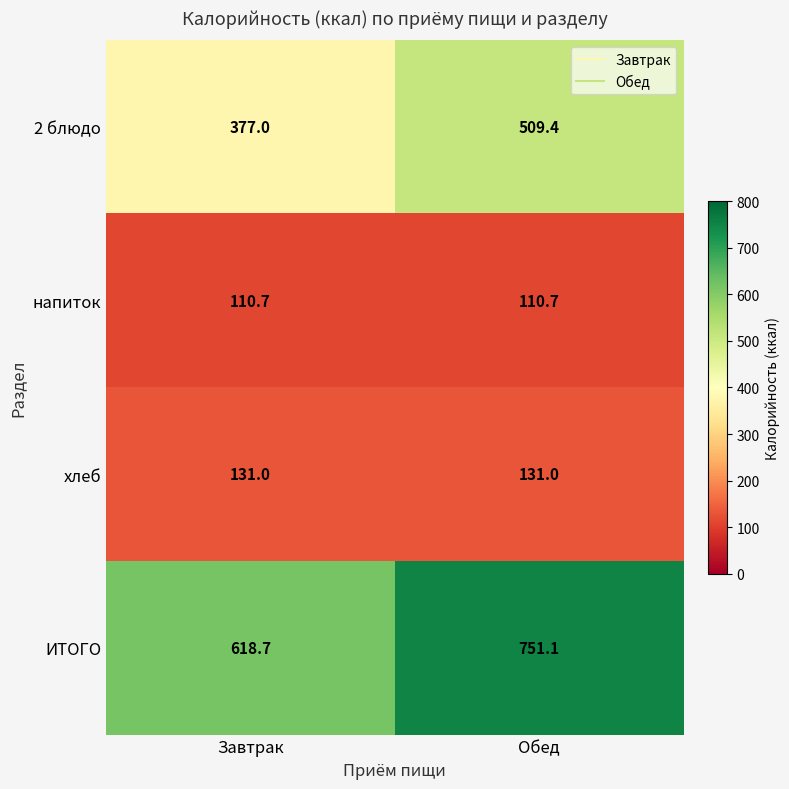

Reading left to right, what are all the values shown in this chart?

2 блюдо: Завтрак=377.0	Обед=509.4
напиток: Завтрак=110.7	Обед=110.7
хлеб: Завтрак=131.0	Обед=131.0
ИТОГО: Завтрак=618.7	Обед=751.1